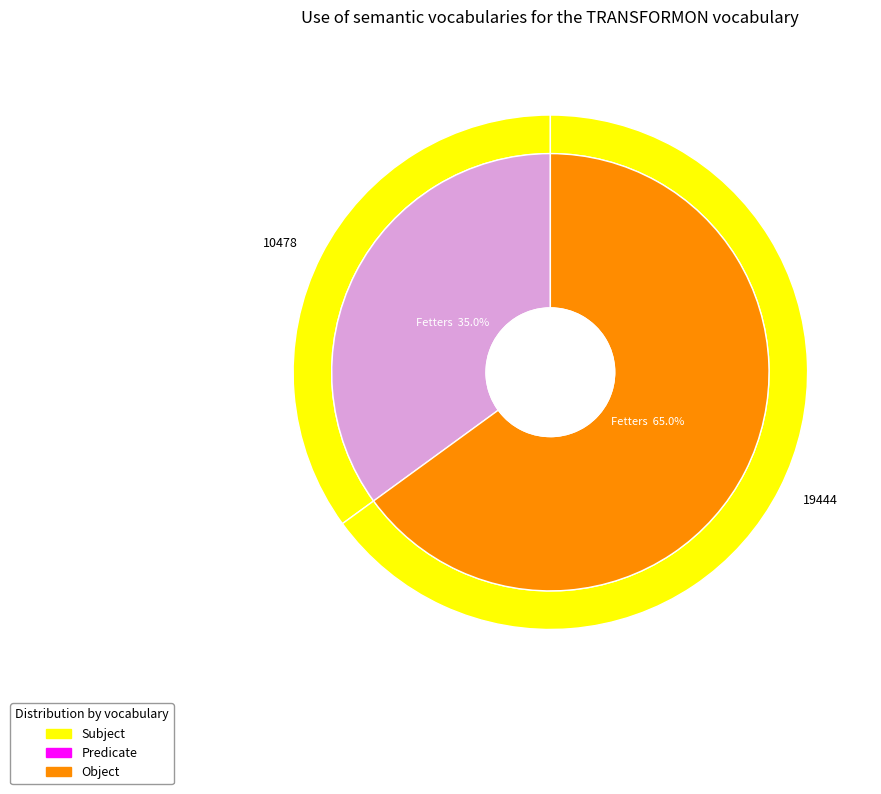

To the nearest percent, what is the difference between the Throne and Fetters and Fetters slice percentages?

30%